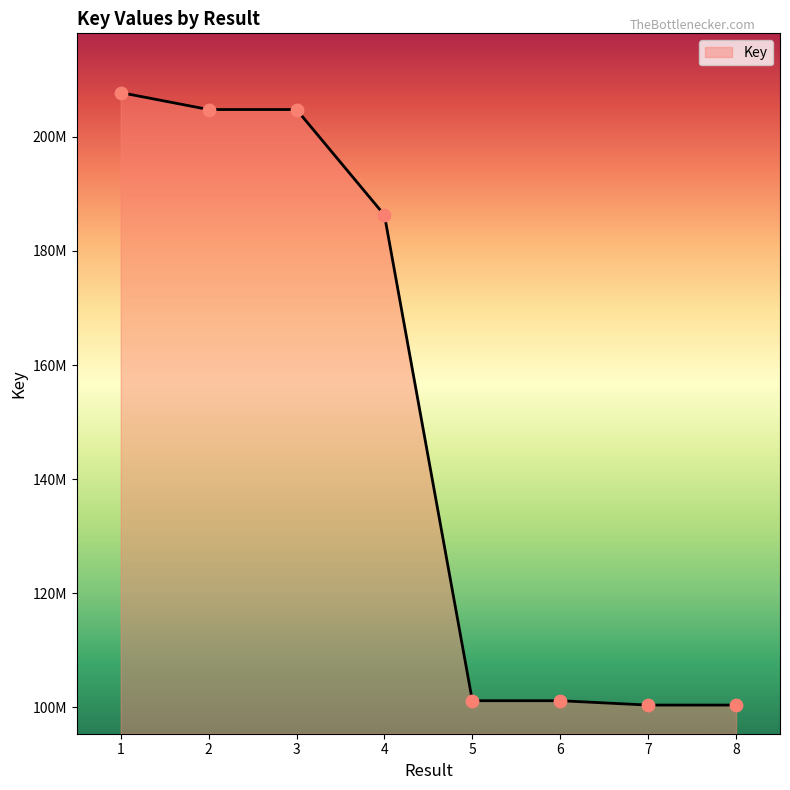

Which has a higher value, 2 or 6?

2